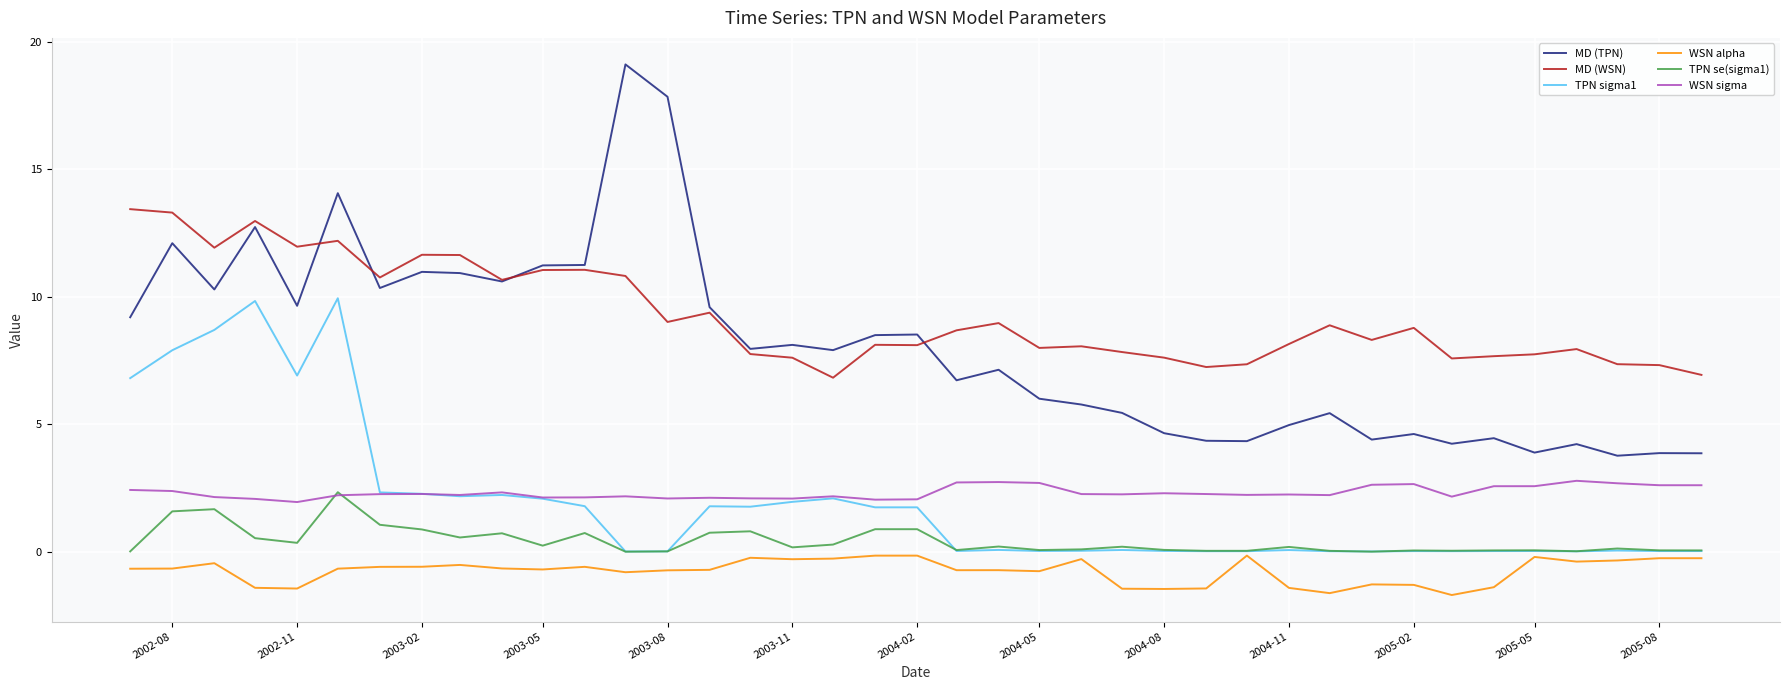

Which series has the largest range (max minus min)?

MD (TPN)